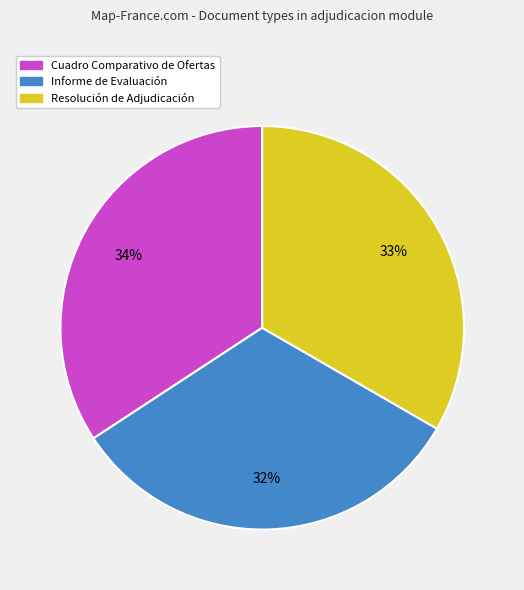

Rank the categories by value from highest to lowest.

Cuadro Comparativo de Ofertas, Resolución de Adjudicación, Informe de Evaluación